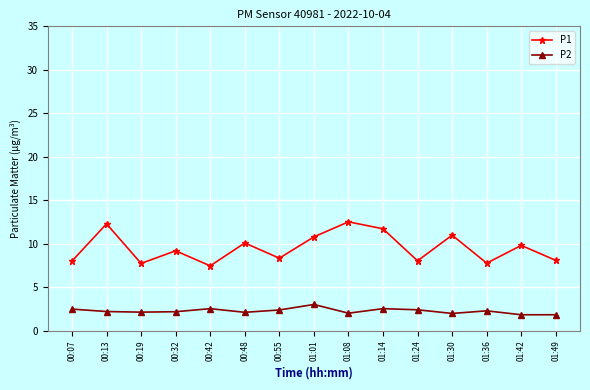

The P2 series shows 1.8 at 01:01. True or false?

False